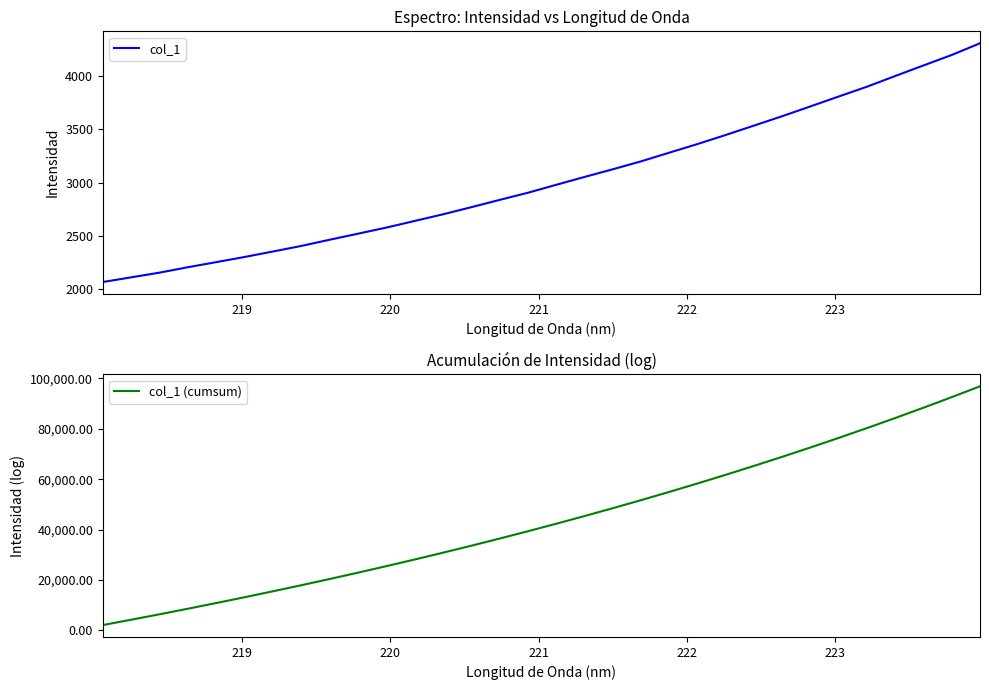

What is the difference between the second highest and second lowest values in the col_1 (cumsum) series?

88397.0